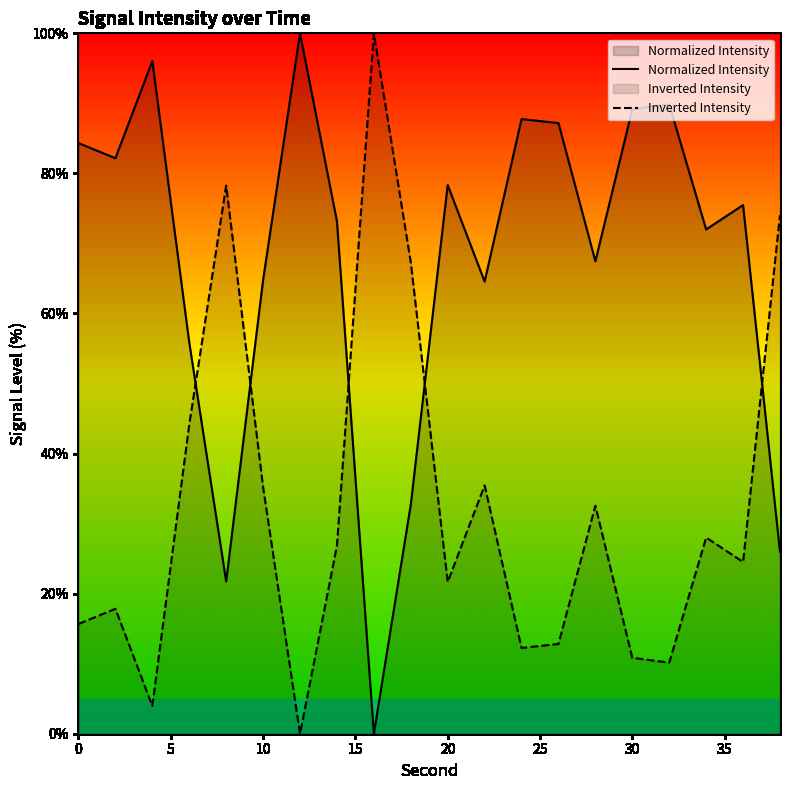

What is the average value of the Normalized Intensity series?

67.4